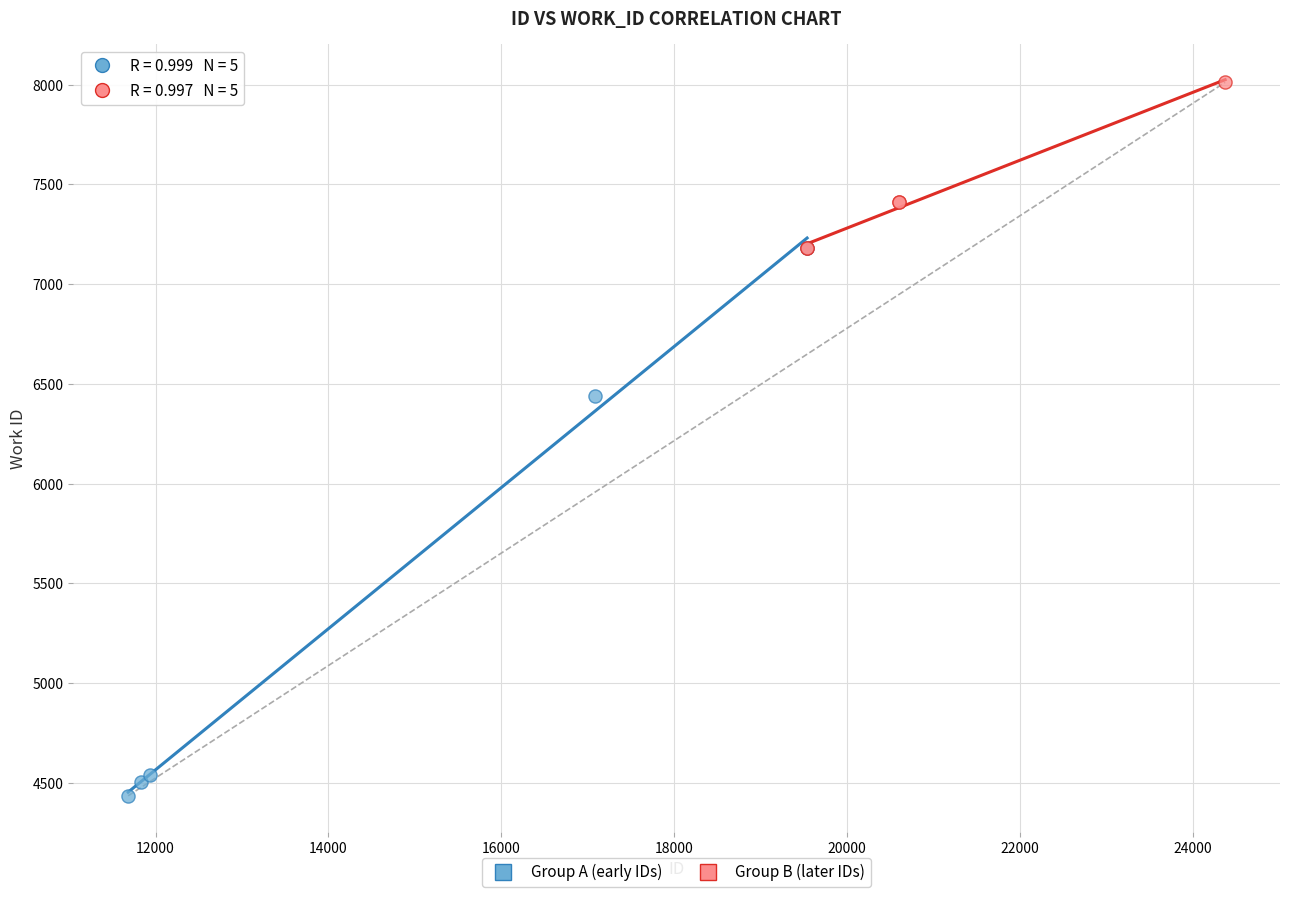

Which series reaches the minimum Y coordinate?

Group A (early IDs)